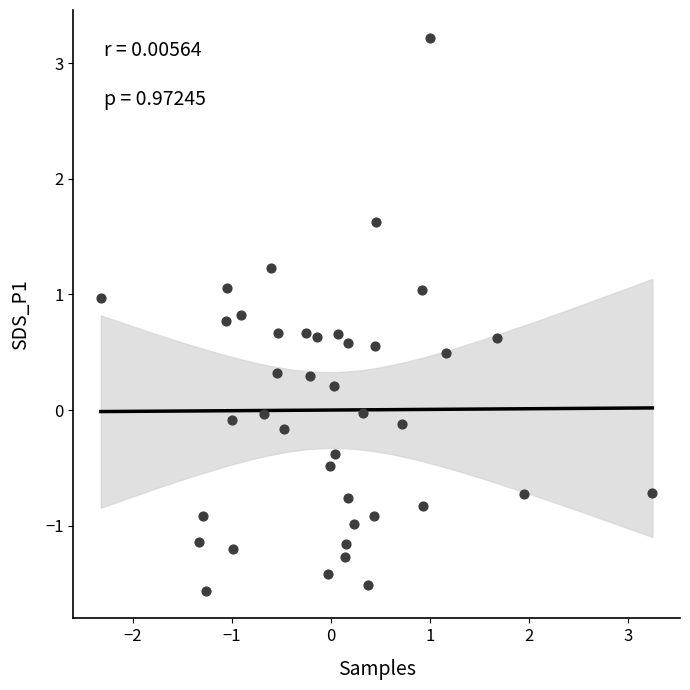

What is the range of X values (max minus min)?

5.6